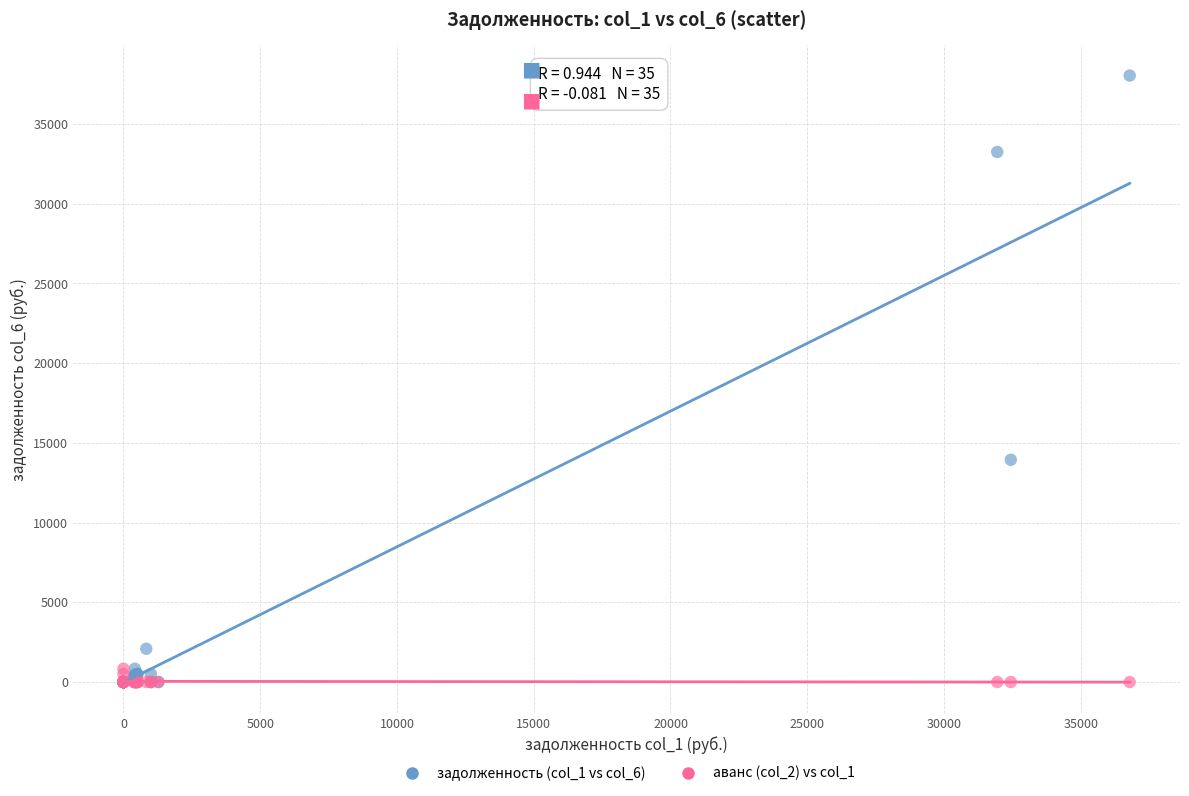

Across all series, what Y value is closest to 19019?

13938.2